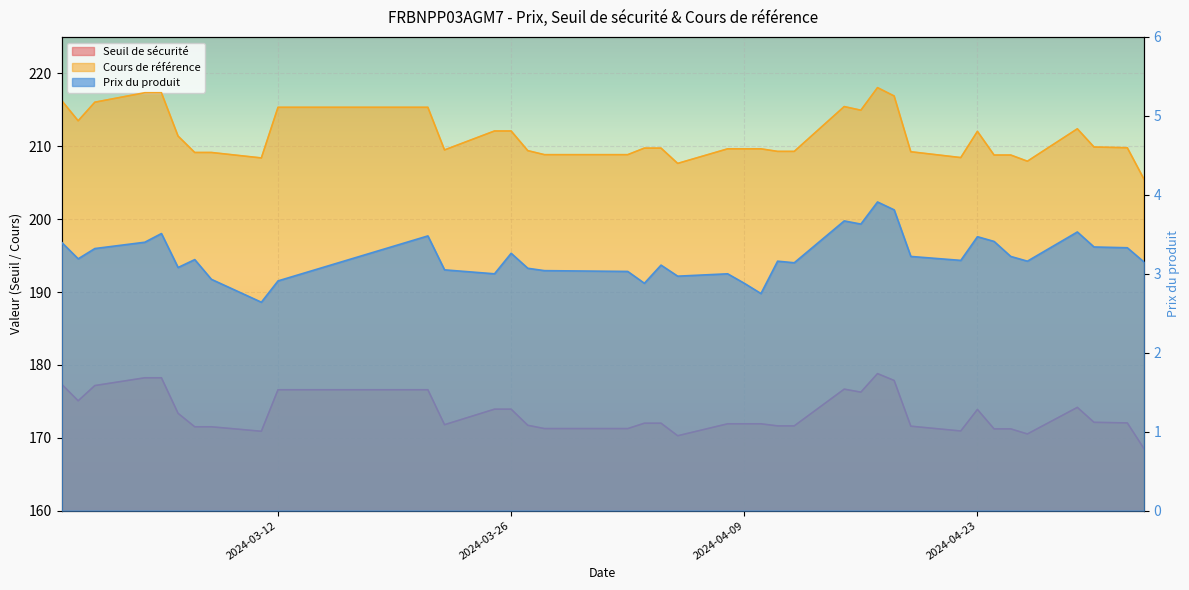

Rank the series by their average value, from lowest to highest.

Prix du produit, Seuil de sécurité, Cours de référence